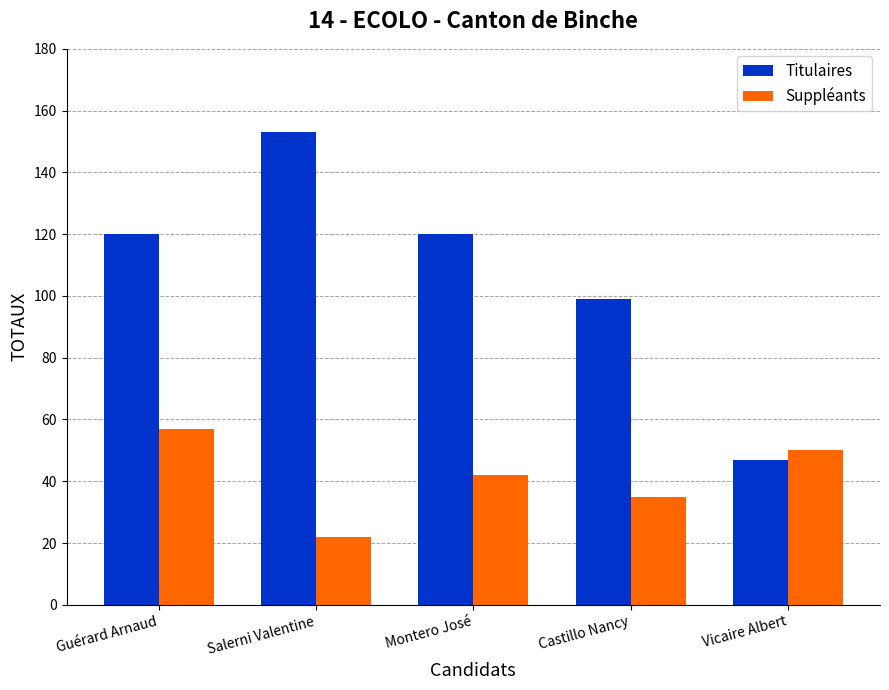

Reading left to right, list all the values displayed in this chart.

Titulaires: 120	153	120	99	47
Suppléants: 57	22	42	35	50